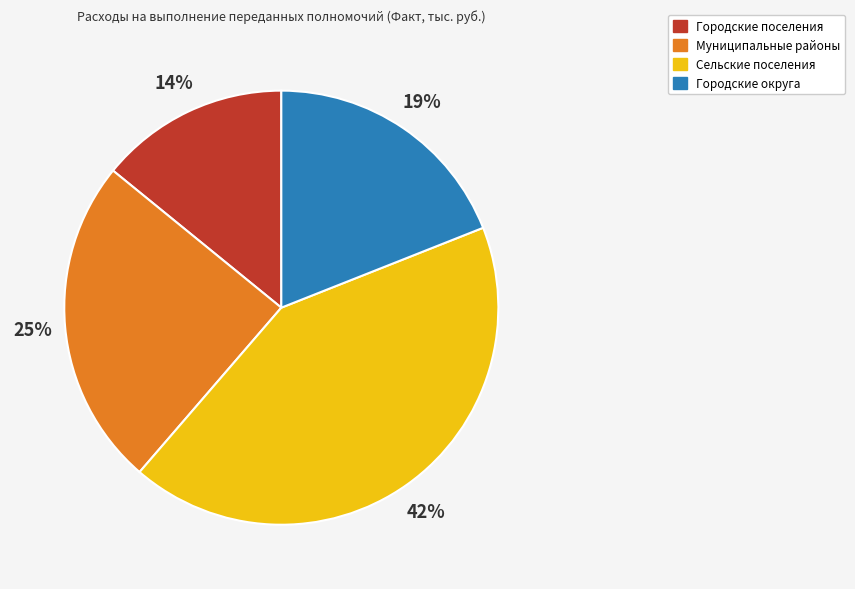

To the nearest percent, what is the average slice percentage?

25%